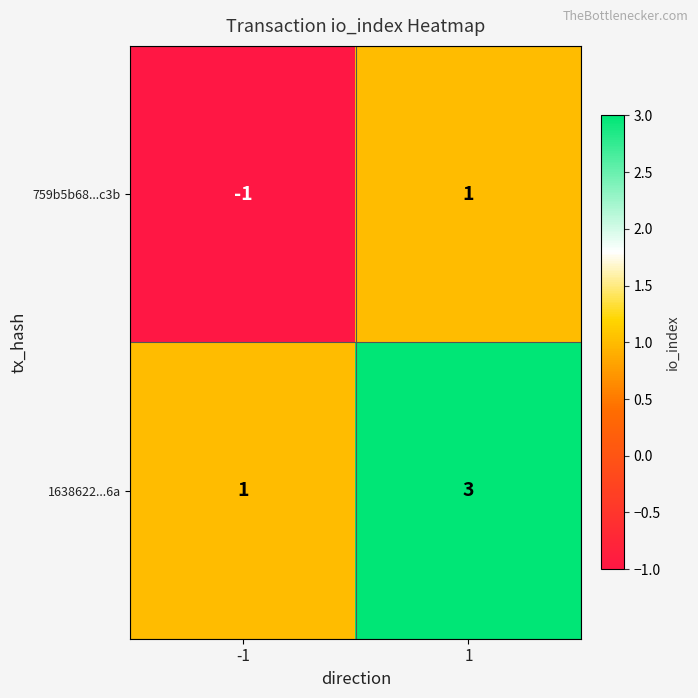

Reading right to left, transcribe all the data shown in this chart.

759b5b68...c3b: 1	-1
1638622...6a: 3	1